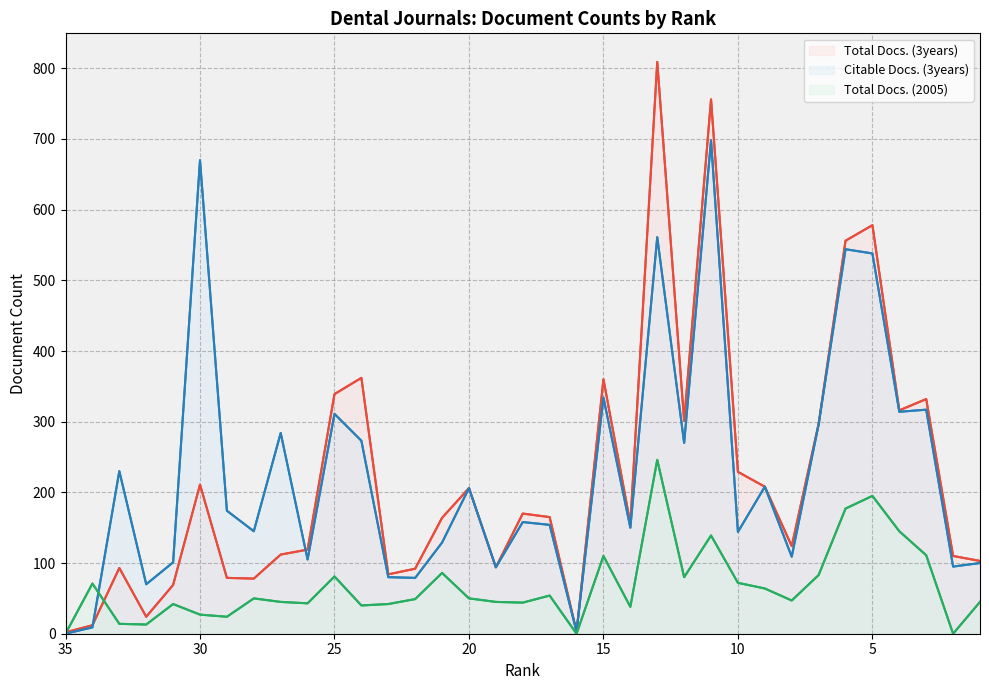

What is the sum of all Total Docs. (2005) values?

2372